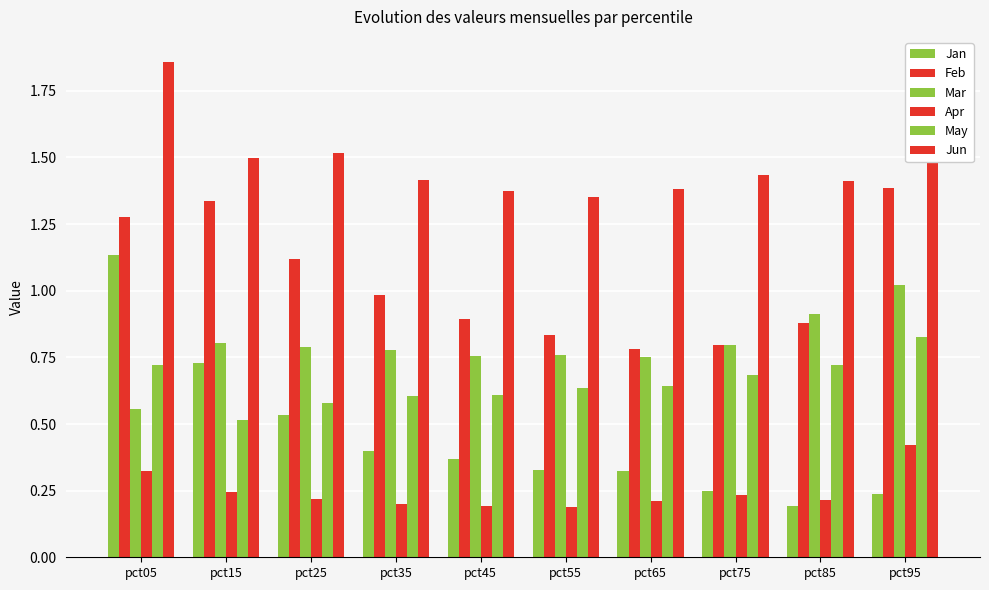

Does the chart contain any negative values?

No